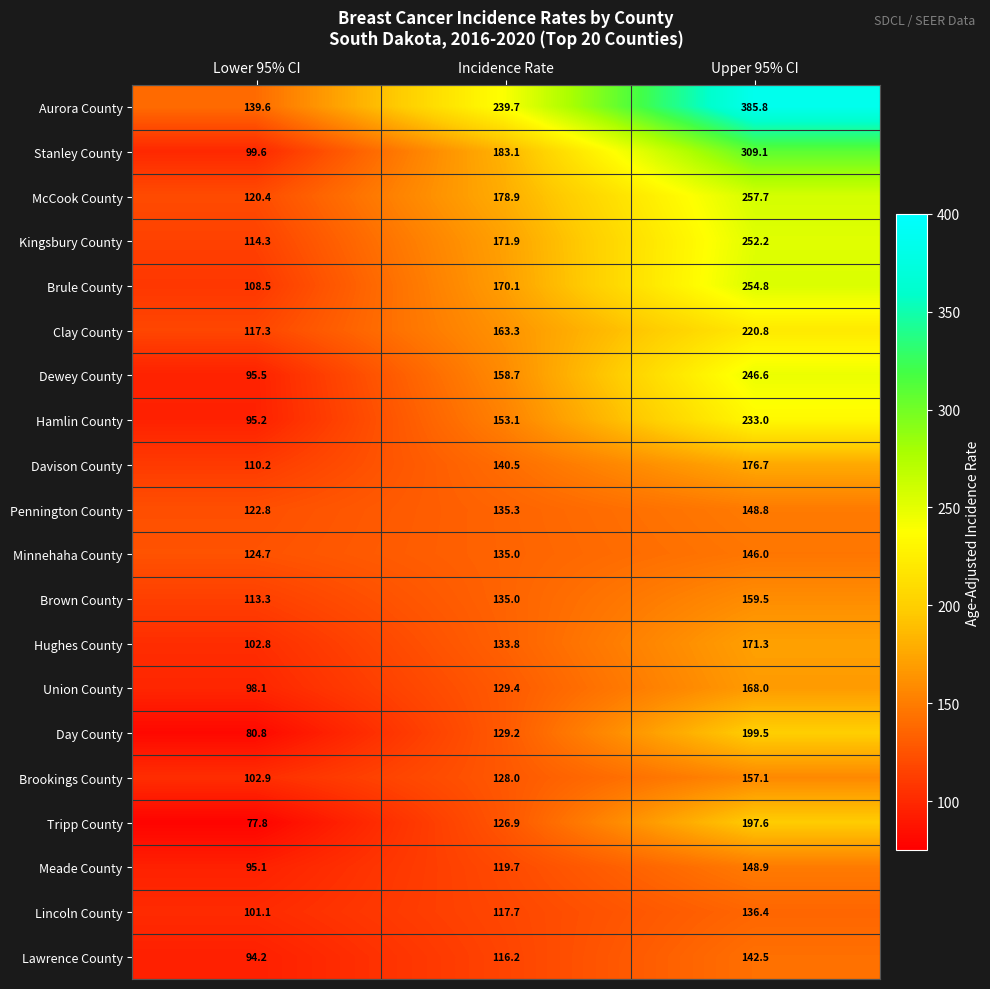

At Upper 95% CI, list the series in order from smallest to largest.

Lincoln County, Lawrence County, Minnehaha County, Pennington County, Meade County, Brookings County, Brown County, Union County, Hughes County, Davison County, Tripp County, Day County, Clay County, Hamlin County, Dewey County, Kingsbury County, Brule County, McCook County, Stanley County, Aurora County